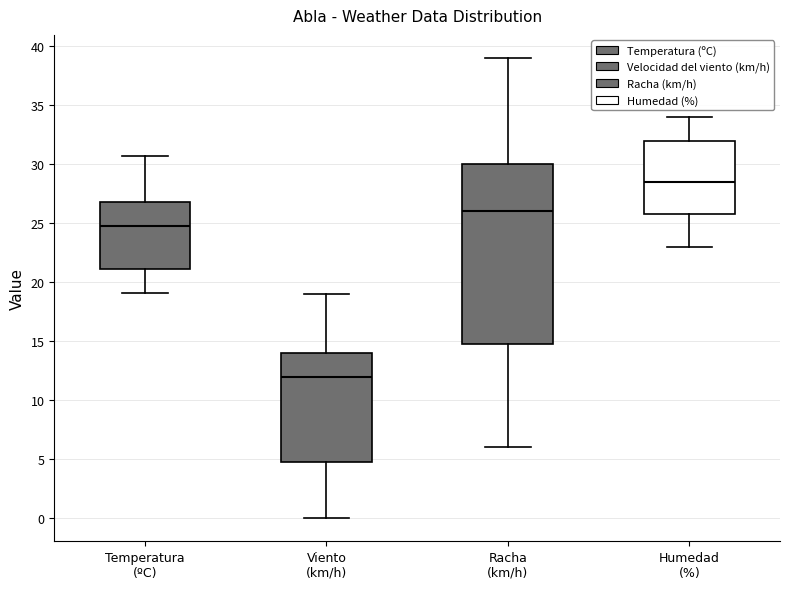

Where does the median line of the box for Humedad (%) sit on the y-axis? The values are not printed on the chart, so give them approximately, as read against the axis.

28.5